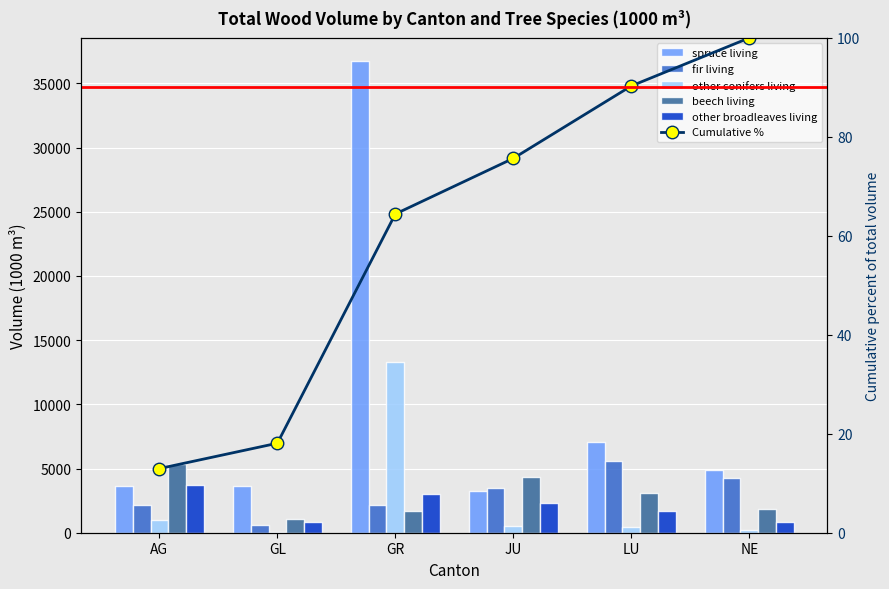

What is the total value across all series at AG?

15927.0